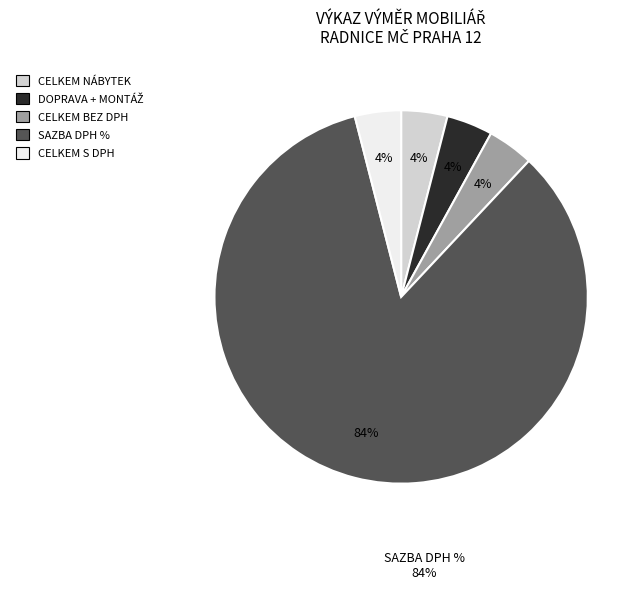

To the nearest percent, what percentage of the pie is SAZBA DPH %?

84%